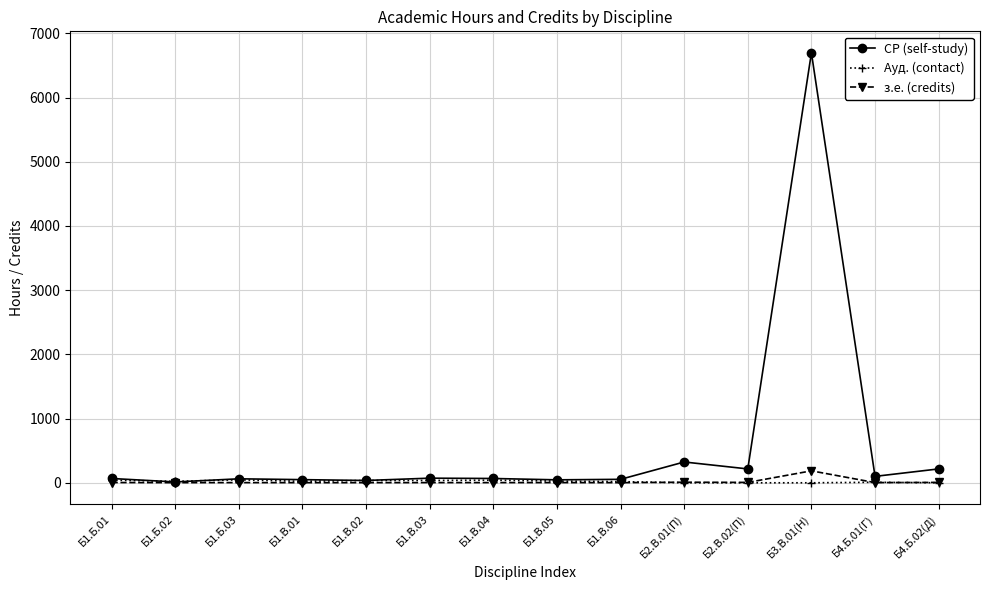

What position from the right is Б1.В.03?

9